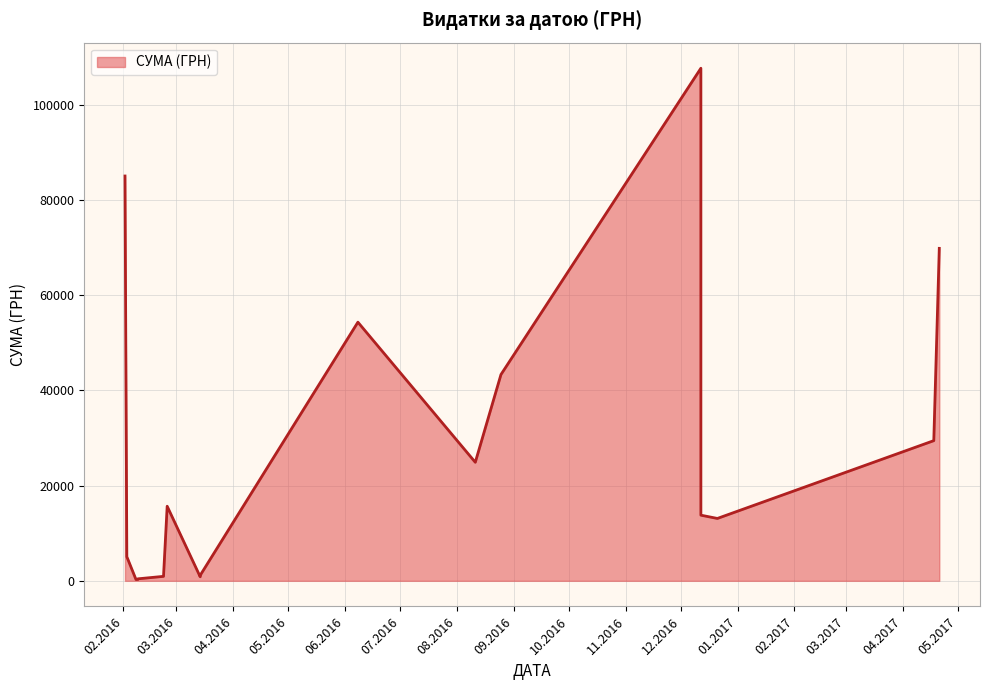

At which label is the value closest to 53964?

08.06.2016